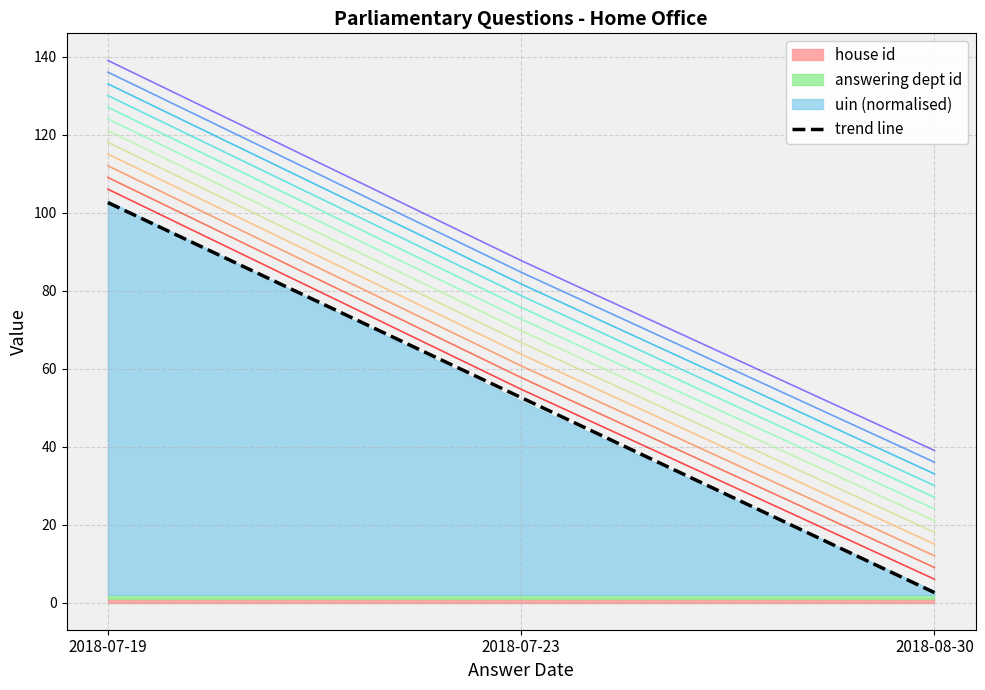

What is the sum of all values?

157.7